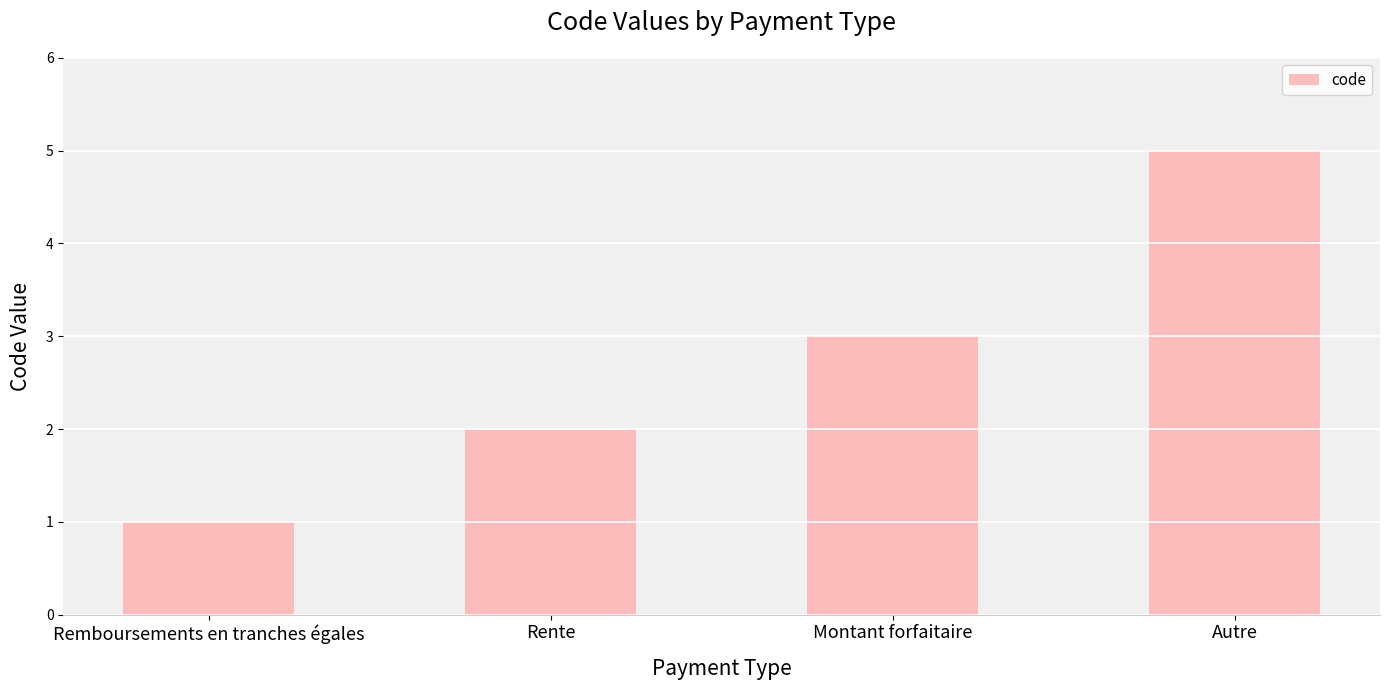

What is the ratio of the value at Montant forfaitaire to the value at Autre?

0.6